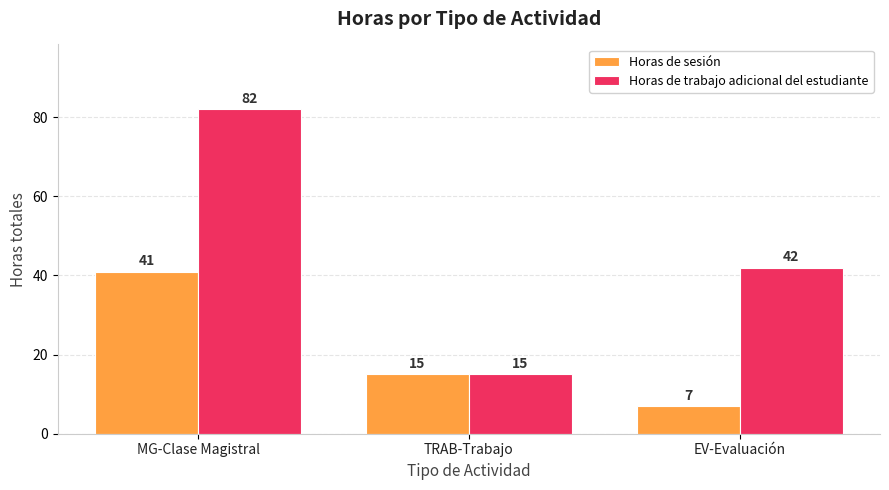

Is the value of Horas de sesión at TRAB-Trabajo greater than the value of Horas de trabajo adicional del estudiante at MG-Clase Magistral?

No